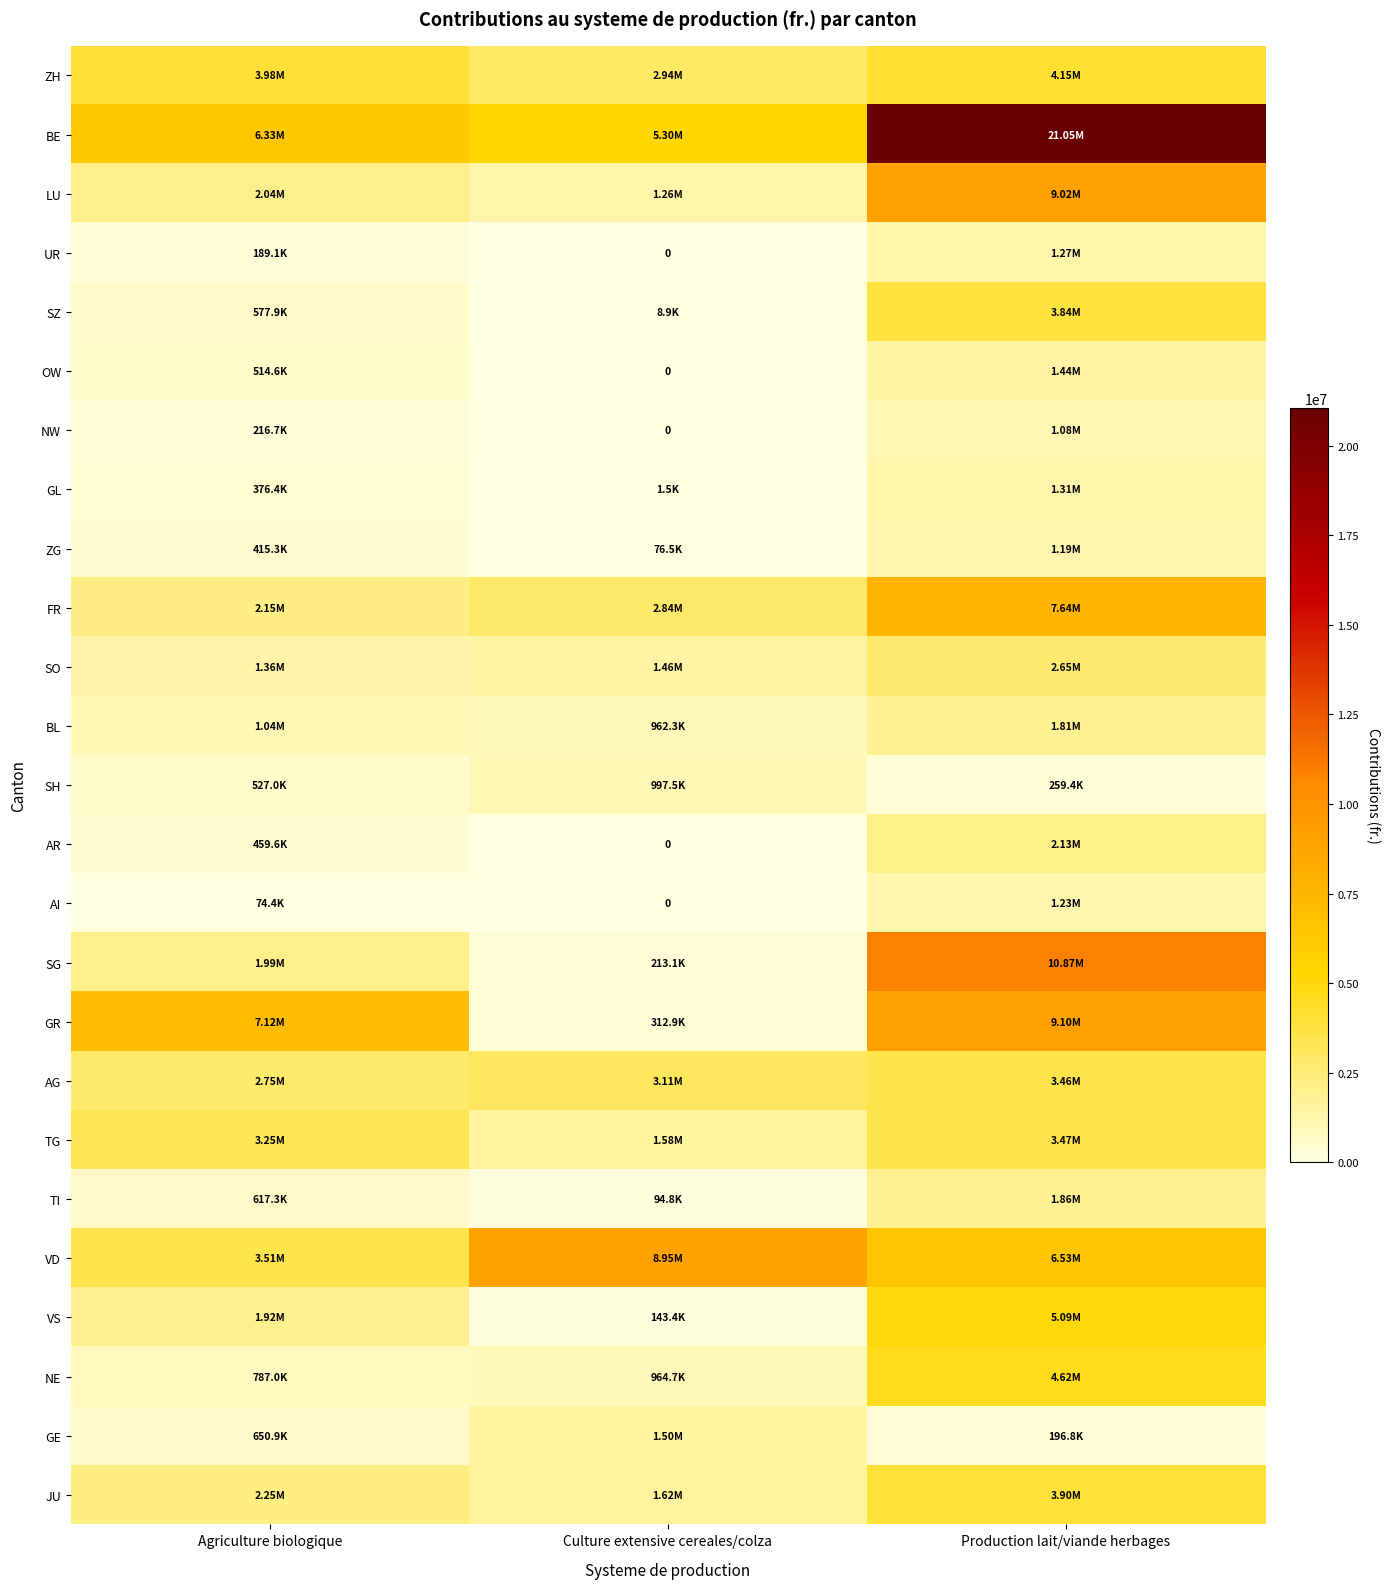

The AR series shows 459604.0 at Agriculture biologique. True or false?

True